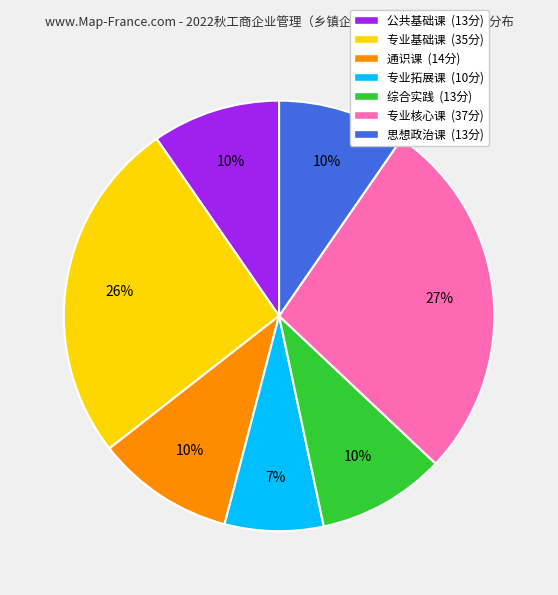

Which has a higher value, 综合实践 or 专业核心课?

专业核心课